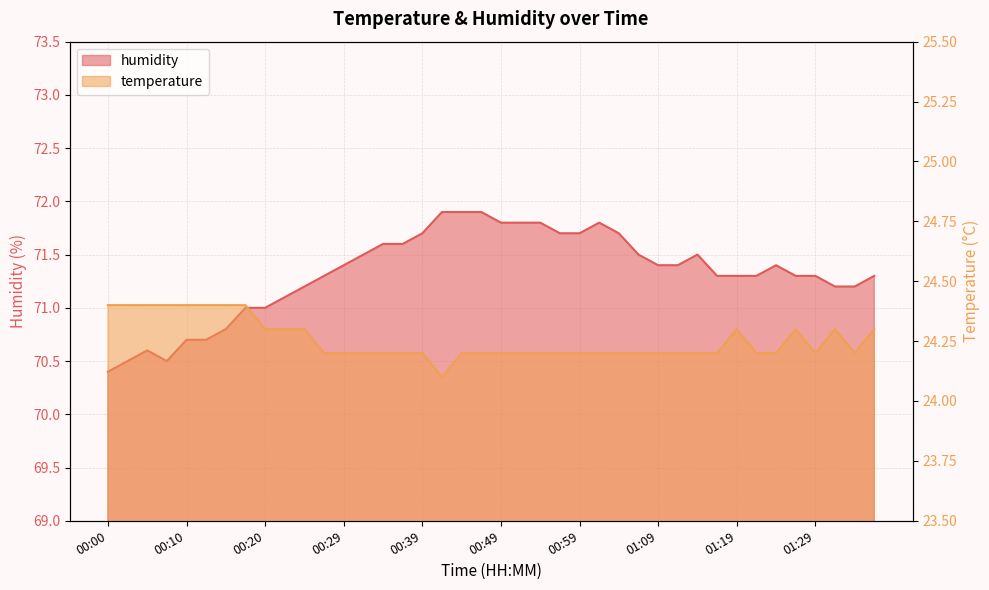

What is the label of the 14th point from the right?

01:04